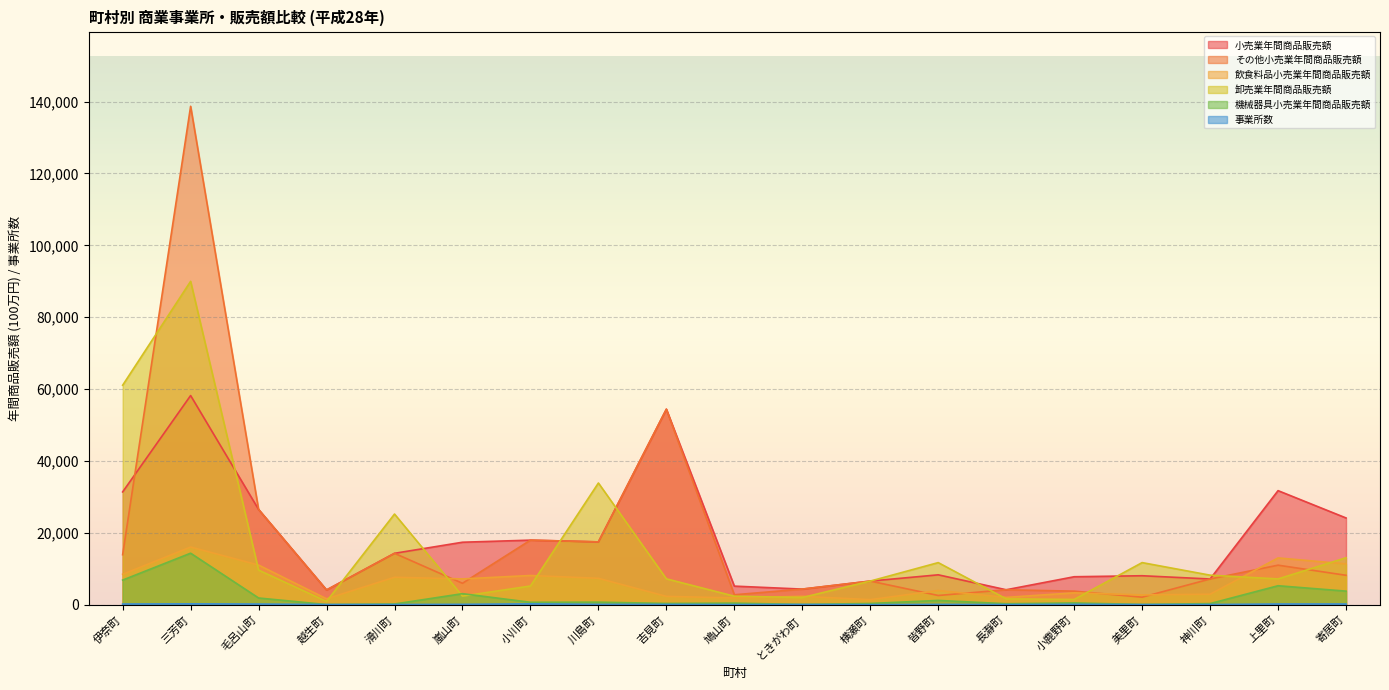

True or false: 小売業年間商品販売額 and 事業所数 cross at least once.

False